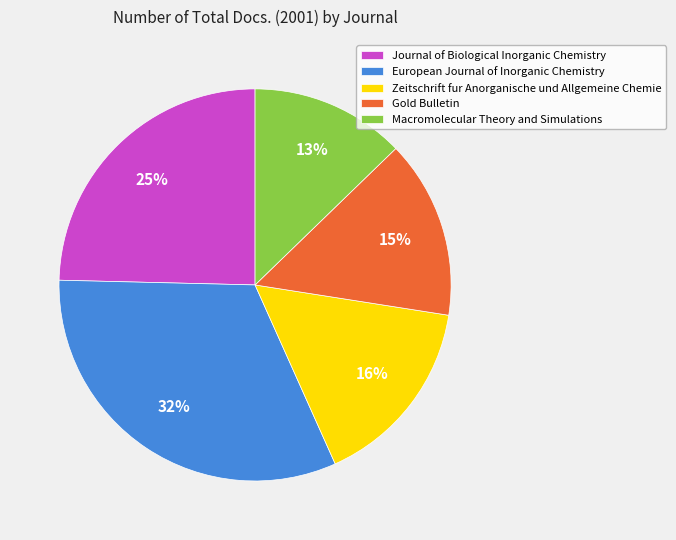

Which category has the smallest portion of the pie?

Macromolecular Theory and Simulations